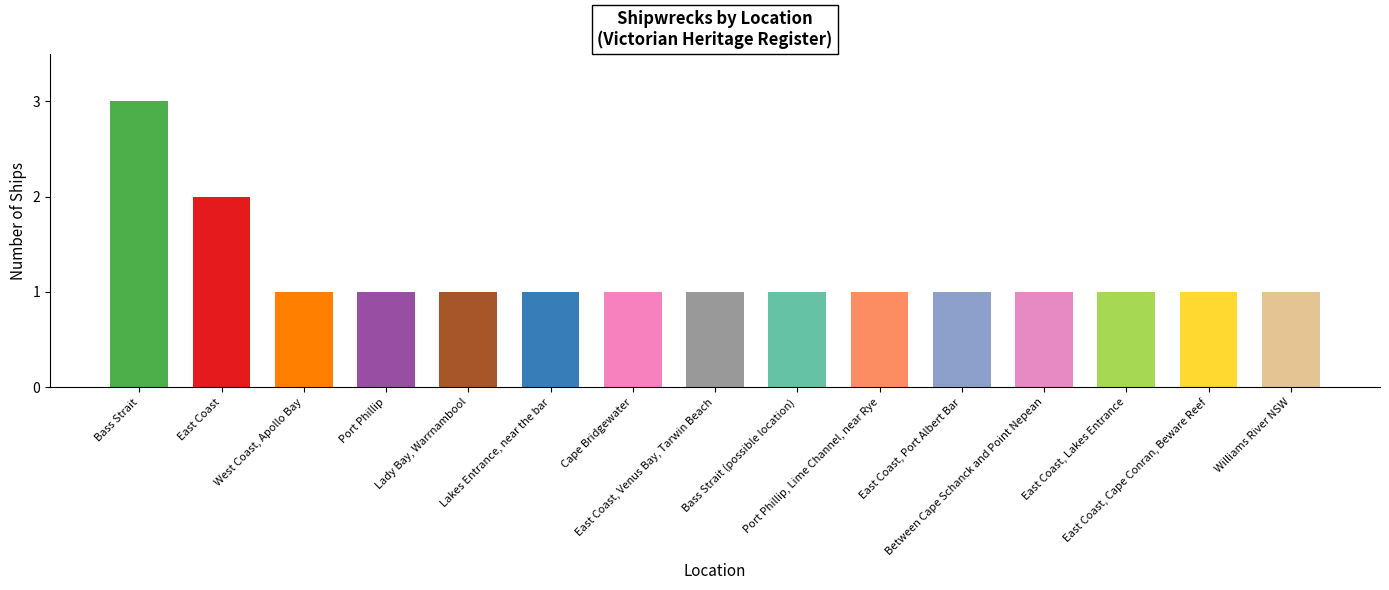

List the labels in order of value, largest first.

Bass Strait, East Coast, West Coast, Apollo Bay, Port Phillip, Lady Bay, Warrnambool, Lakes Entrance, near the bar, Cape Bridgewater, East Coast, Venus Bay, Tarwin Beach, Bass Strait (possible location), Port Phillip, Lime Channel, near Rye, East Coast, Port Albert Bar, Between Cape Schanck and Point Nepean, East Coast, Lakes Entrance, East Coast, Cape Conran, Beware Reef, Williams River NSW